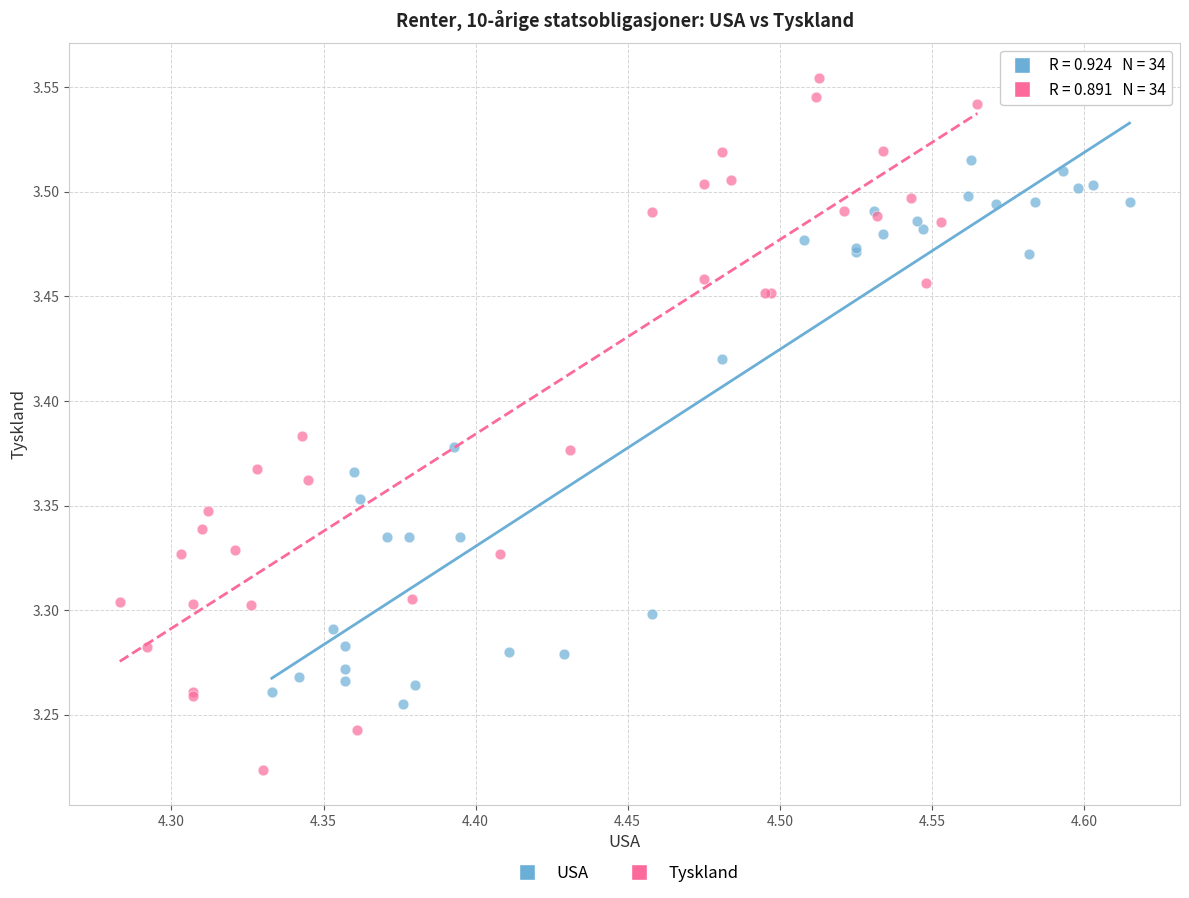

Which series has the largest Y range (max minus min)?

Tyskland